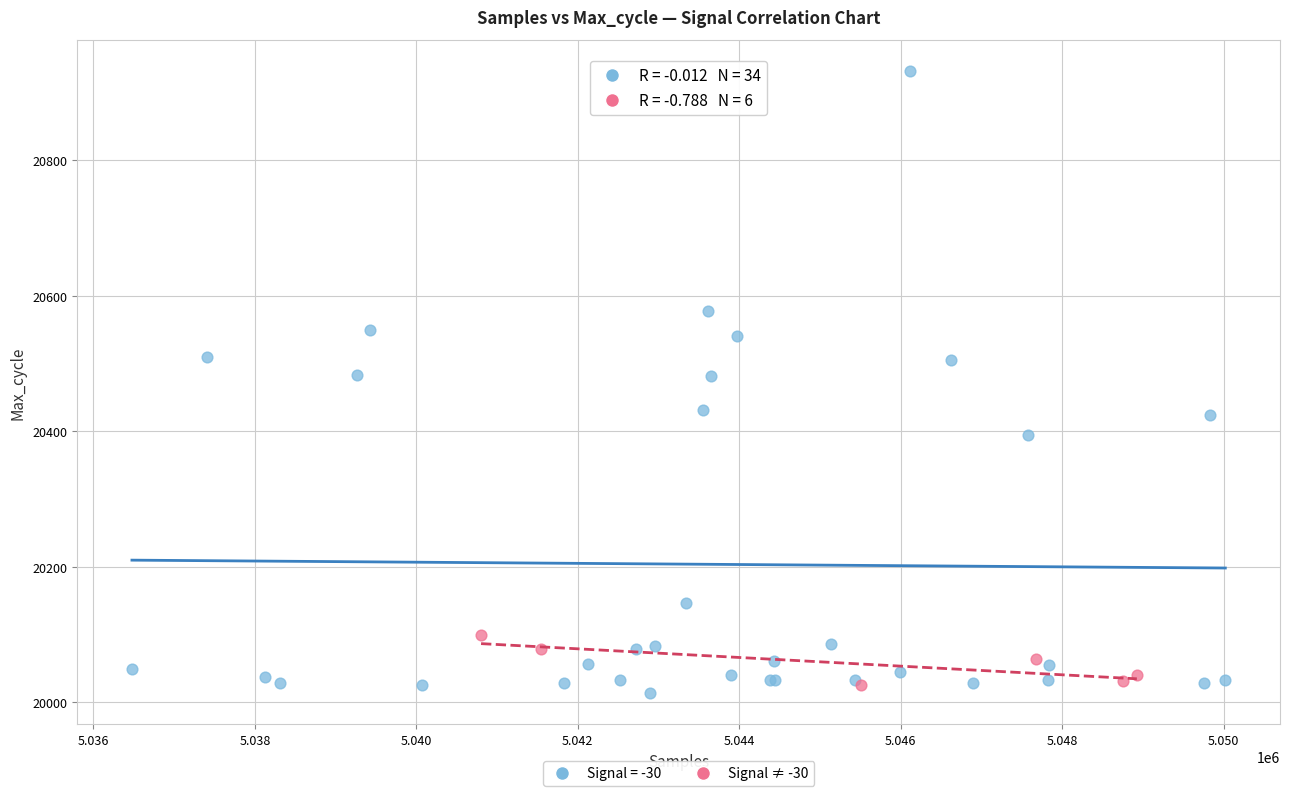

Which series has the widest spread of Y values?

Signal = -30